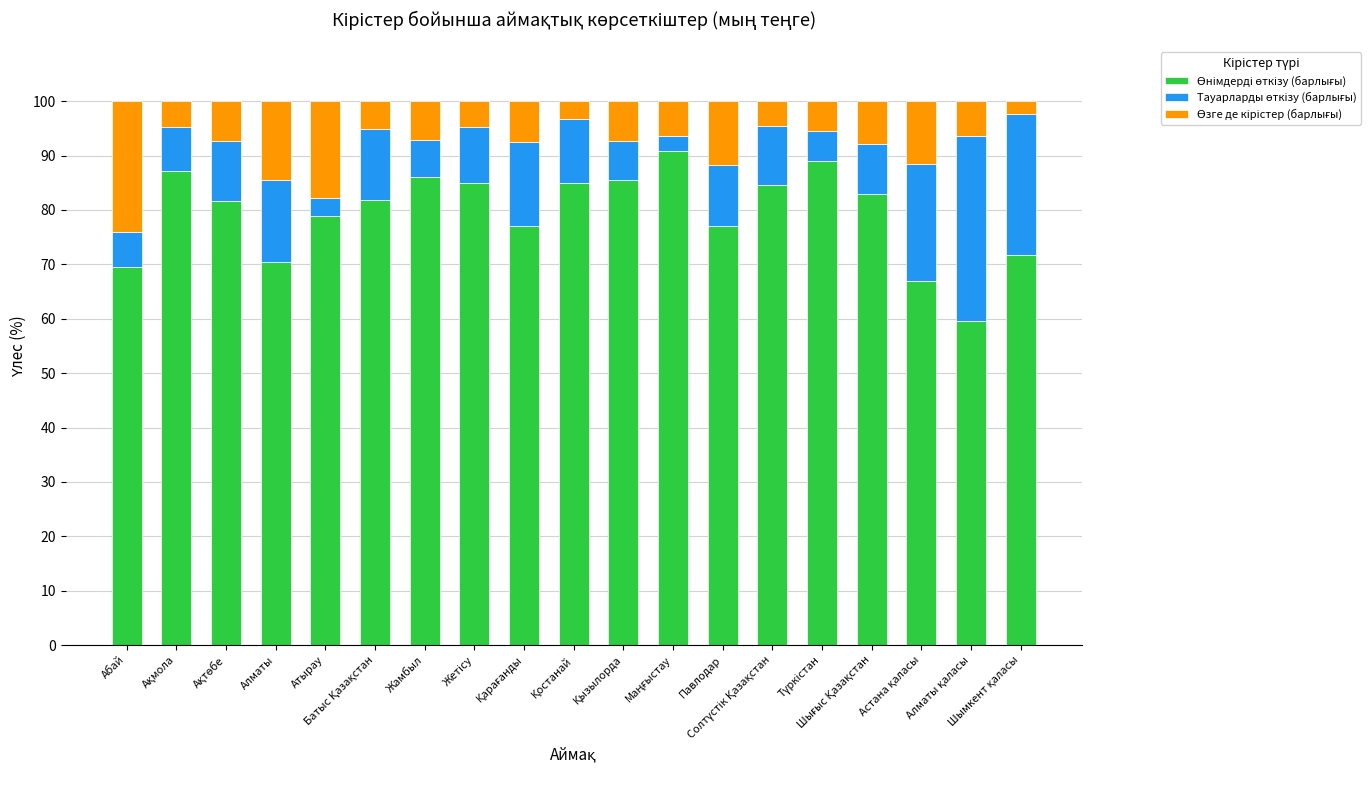

What is the value of the Өнімдерді өткізу (барлығы) bar at the 8th from the left?

84.9